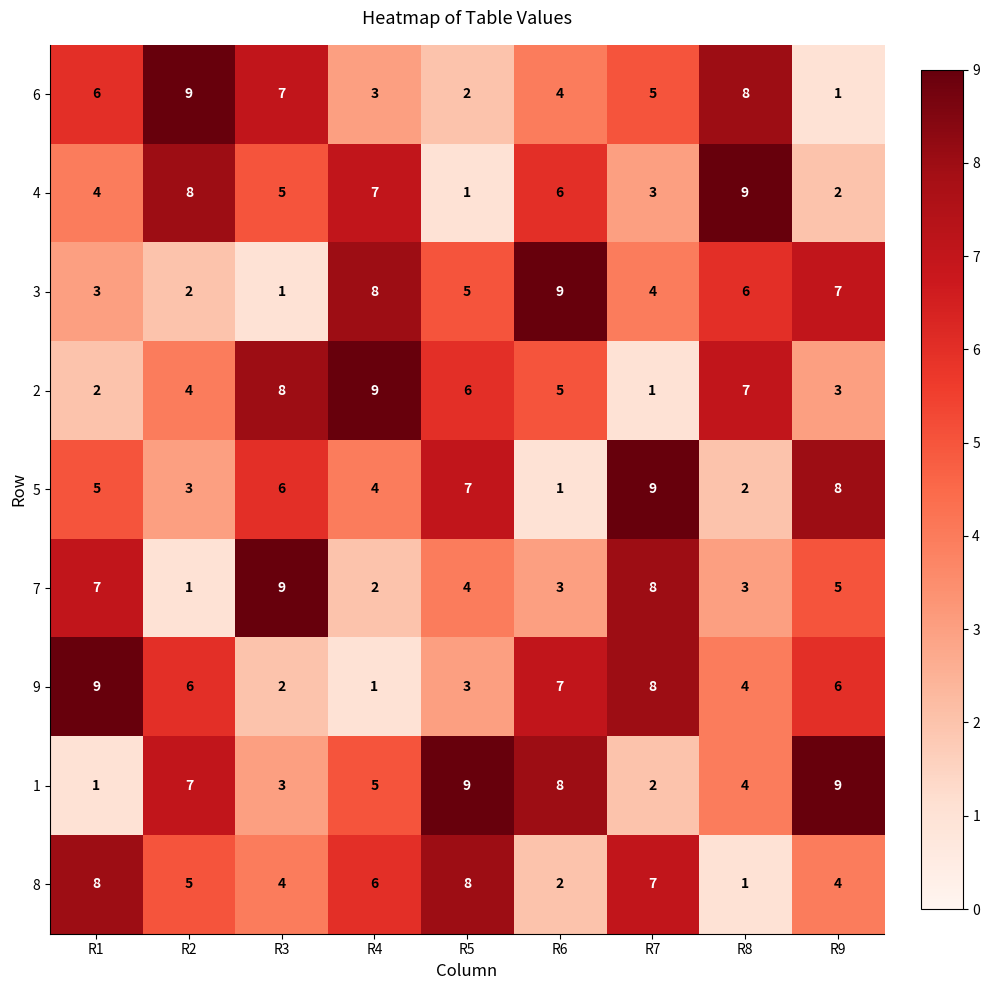

What is the difference between the second highest and minimum values in the 2 series?

7